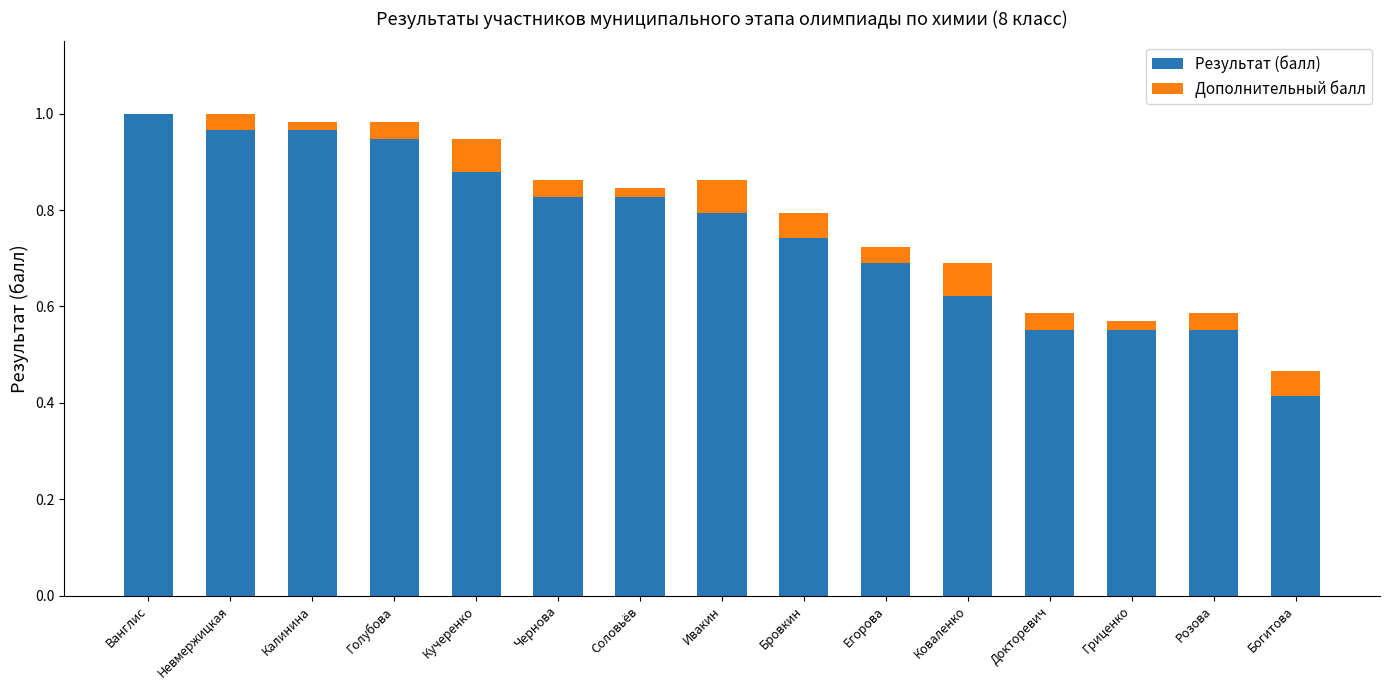

Is it true that Результат (балл) equals 0.8 at Гриценко?

False